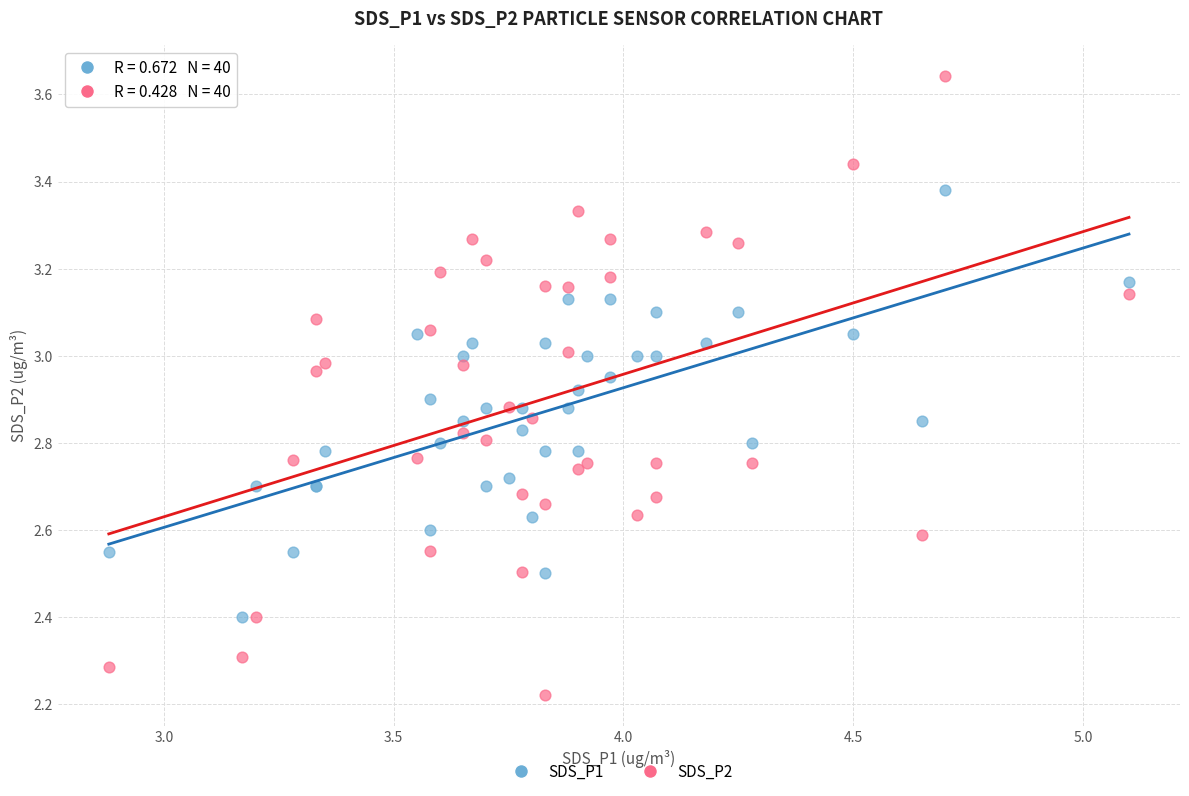

Which series has the largest Y range (max minus min)?

SDS_P2